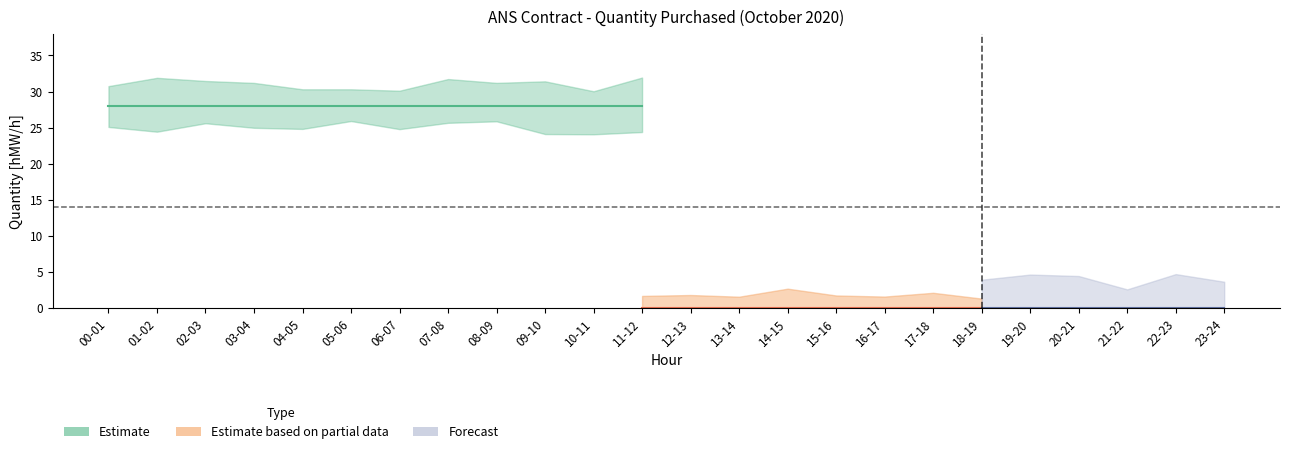

What is the label of the 21st point from the left?

20-21